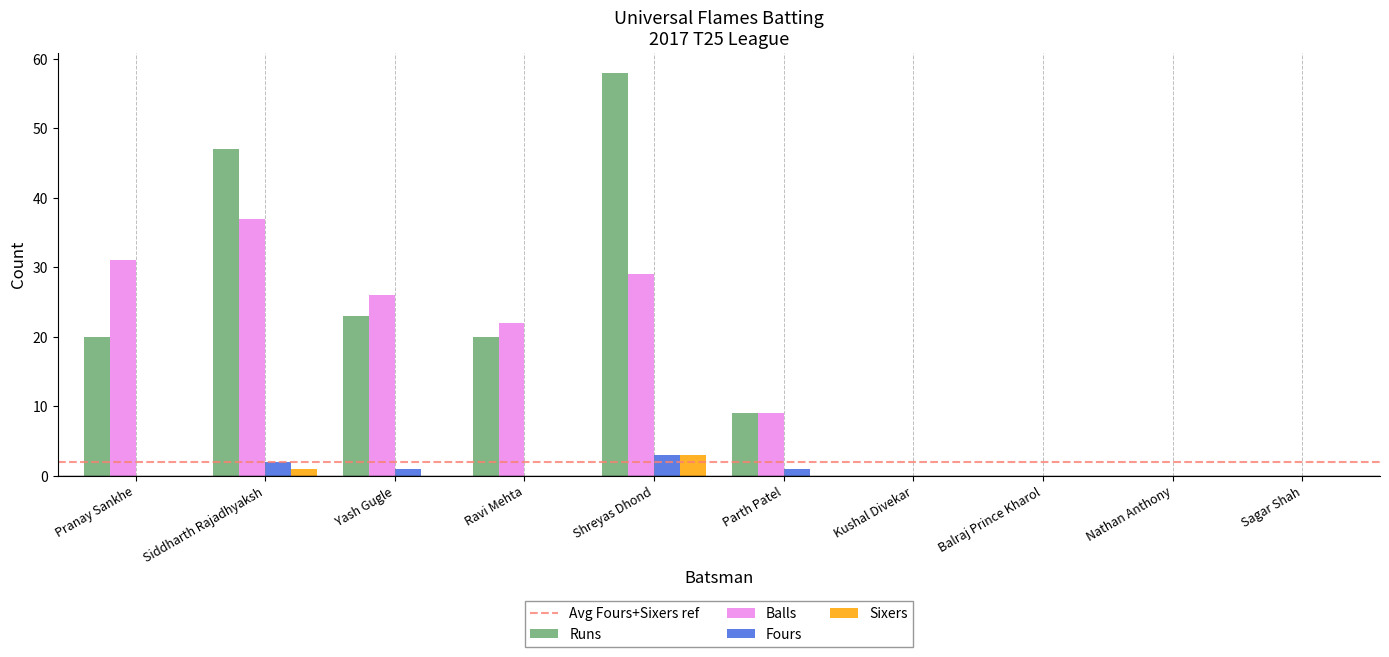

What is the total value across all series at Shreyas Dhond?

93